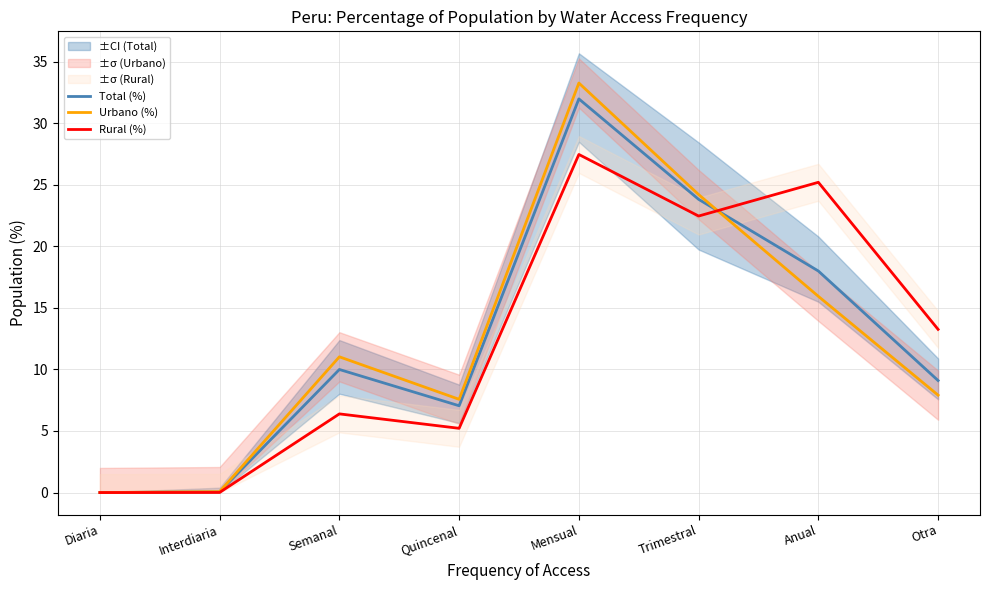

Which series has the largest total across all categories?

Total (%)